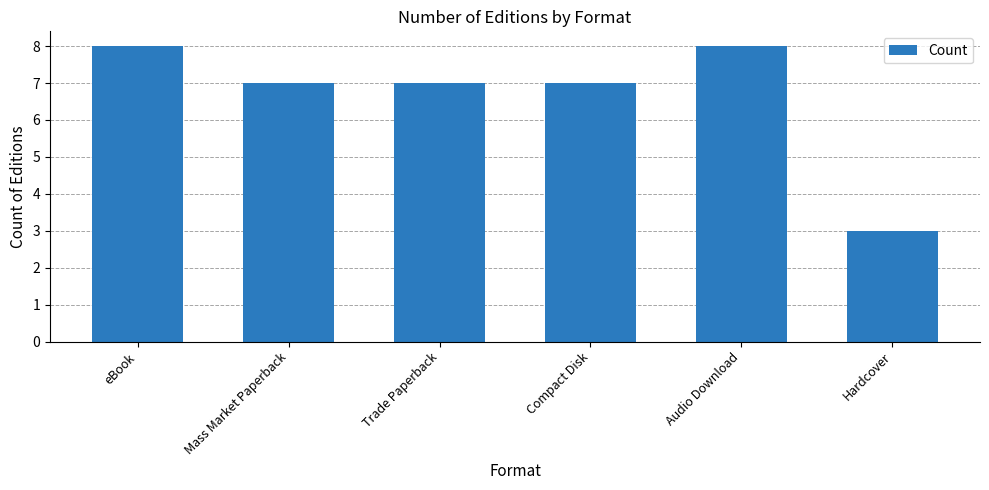

What is the label of the 5th bar from the right?

Mass Market Paperback